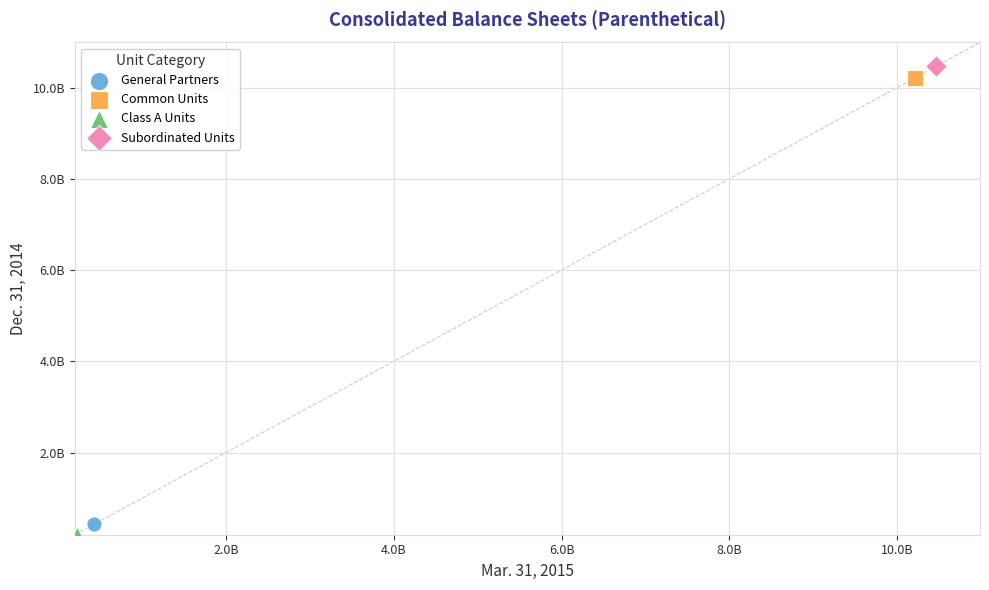

What are all the series names shown in the legend?

General Partners, Common Units, Class A Units, Subordinated Units